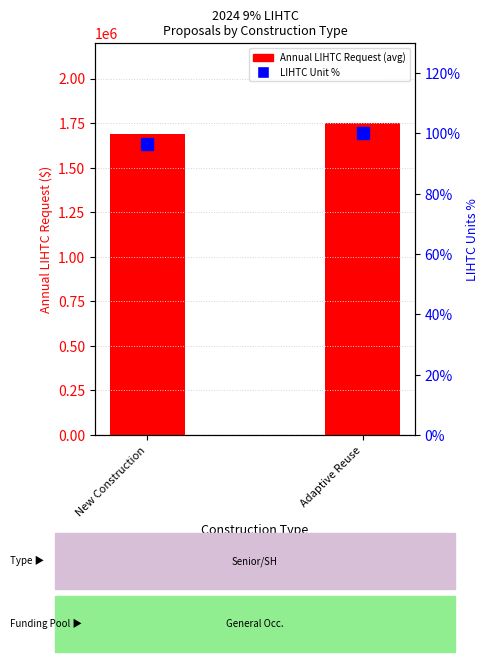

True or false: Annual LIHTC Request (avg) has a value of 1750000.0 at Adaptive Reuse.

True